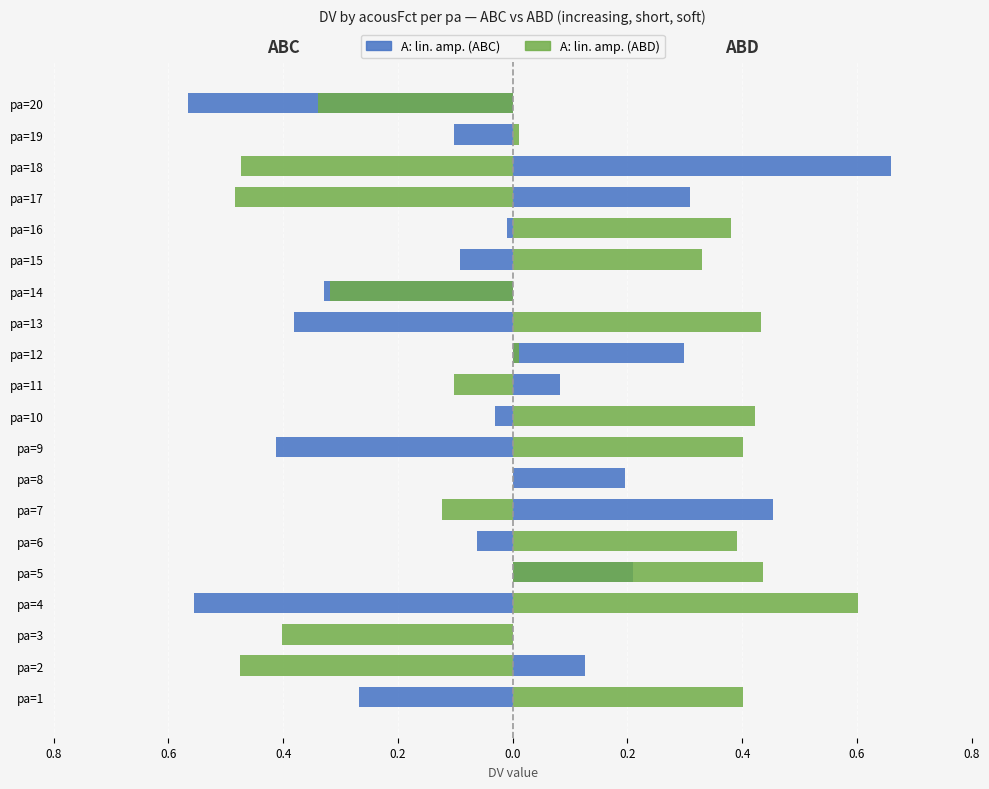

What are all the series names shown in the legend?

A: lin. amp. (ABC), A: lin. amp. (ABD)